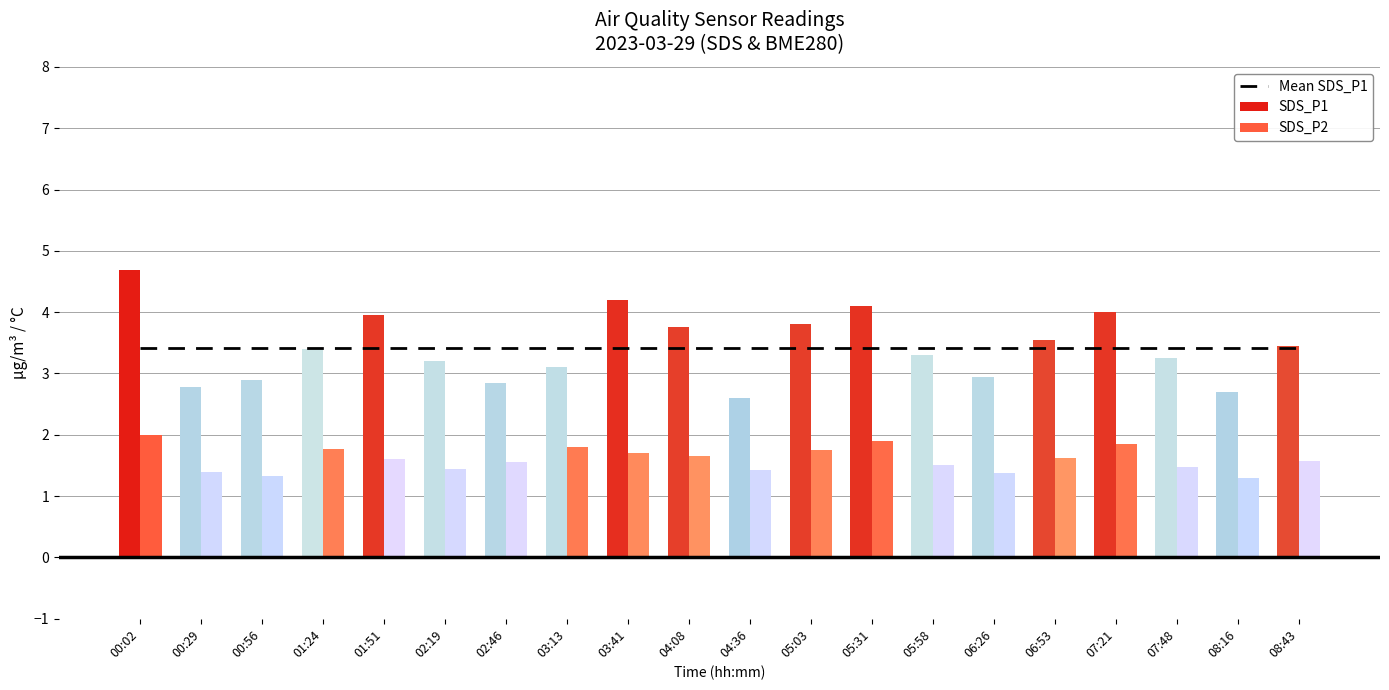

How many groups of bars are there?

20